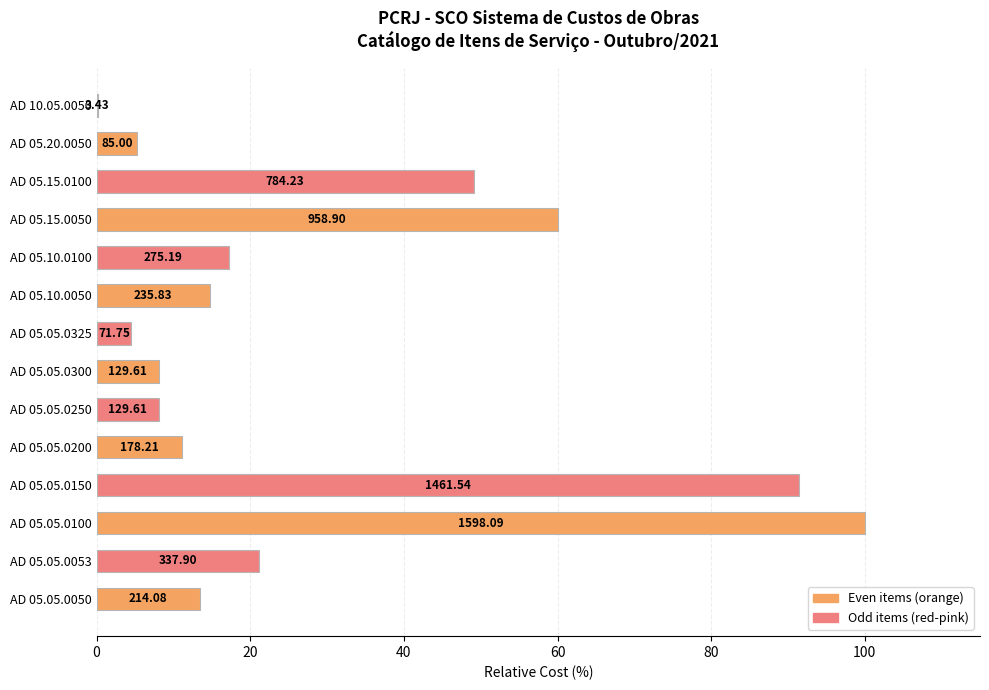

What is the greatest value displayed?

100.0